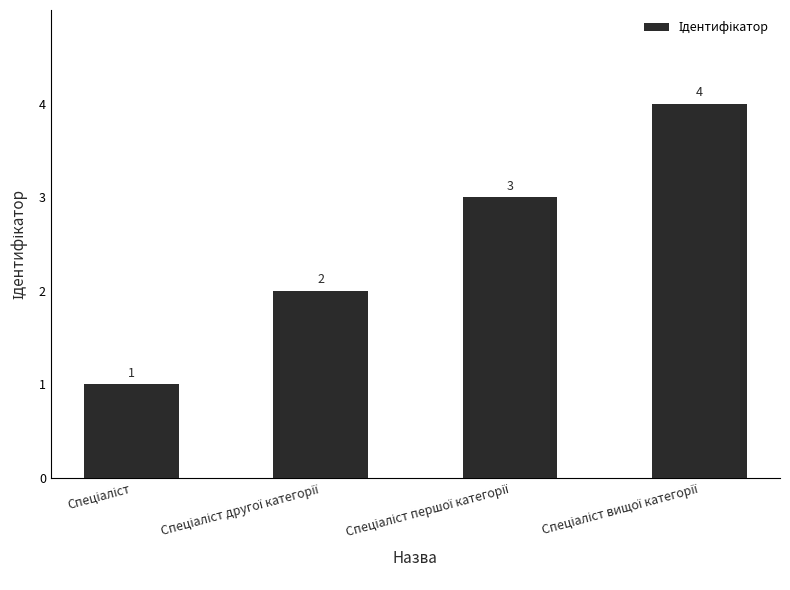

How many values are between 2 and 4?

3